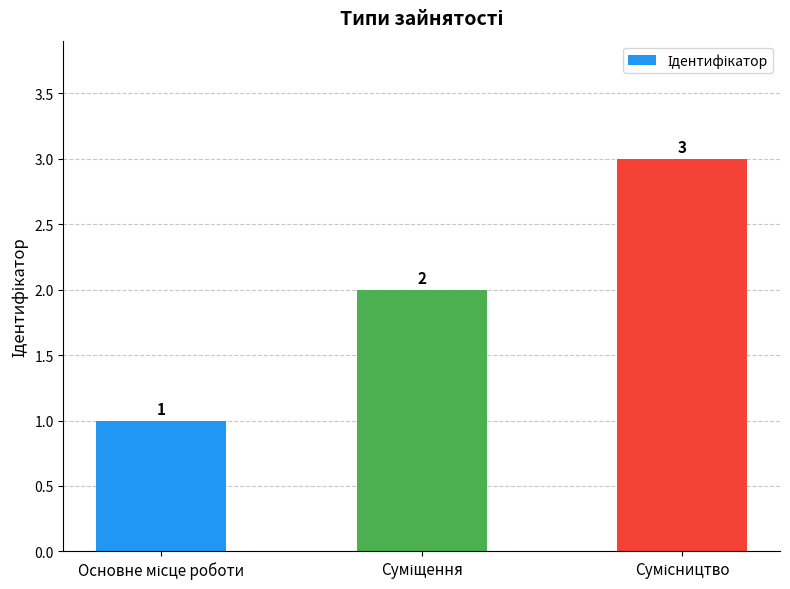

How many values are below 2?

1